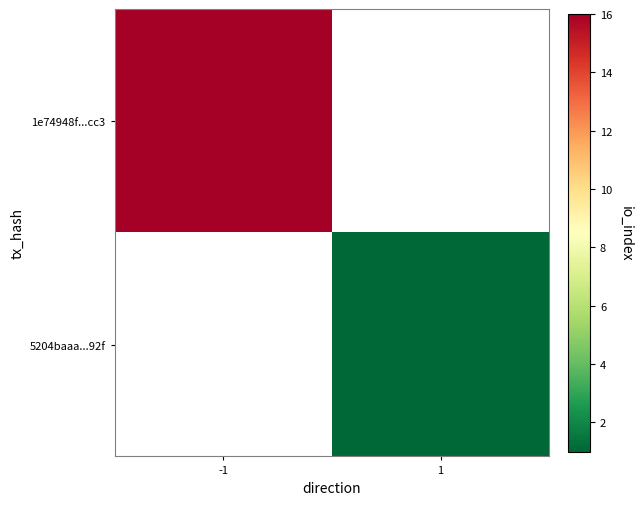

At how many categories does at least one series exceed 7?

1